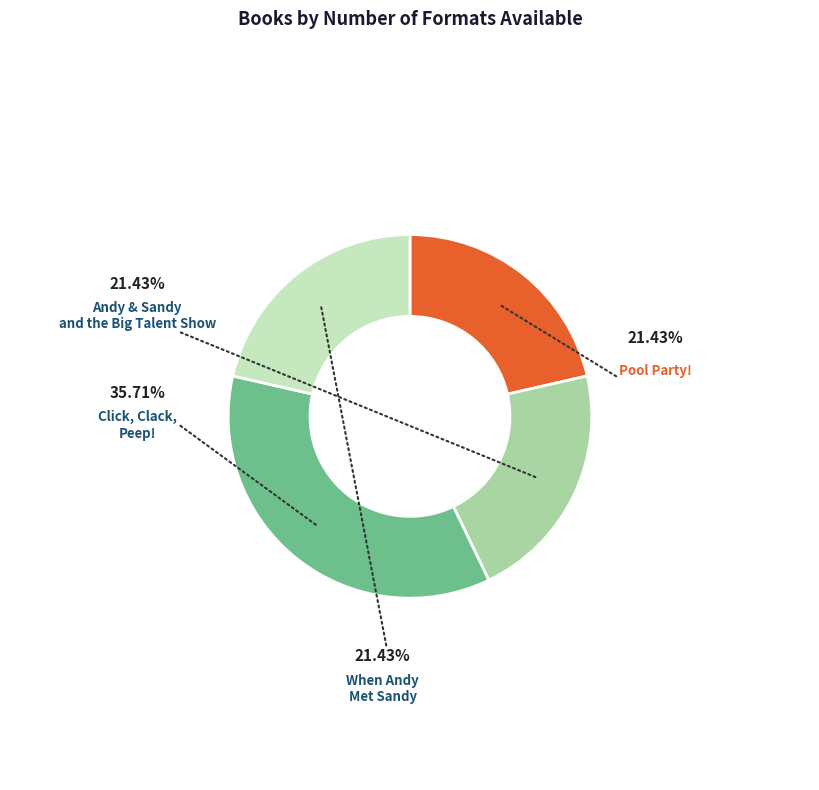

How many slices are in this pie chart?

4